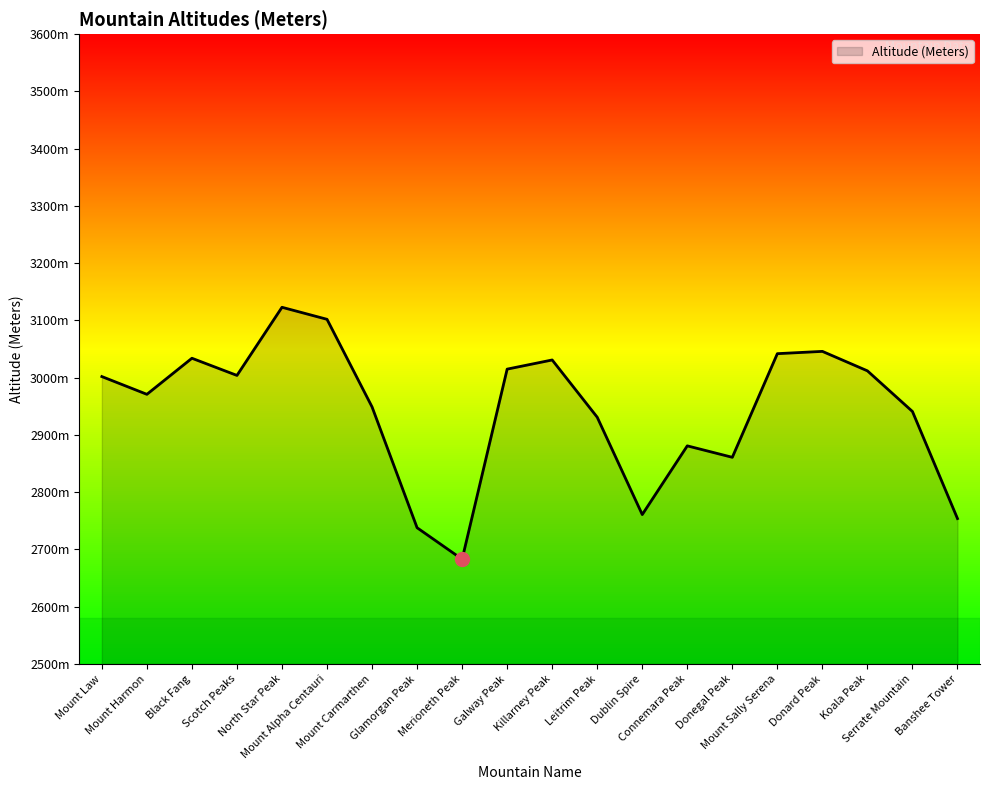

Approximately how many times larger is the value at Mount Law compared to Leitrim Peak?

1.0